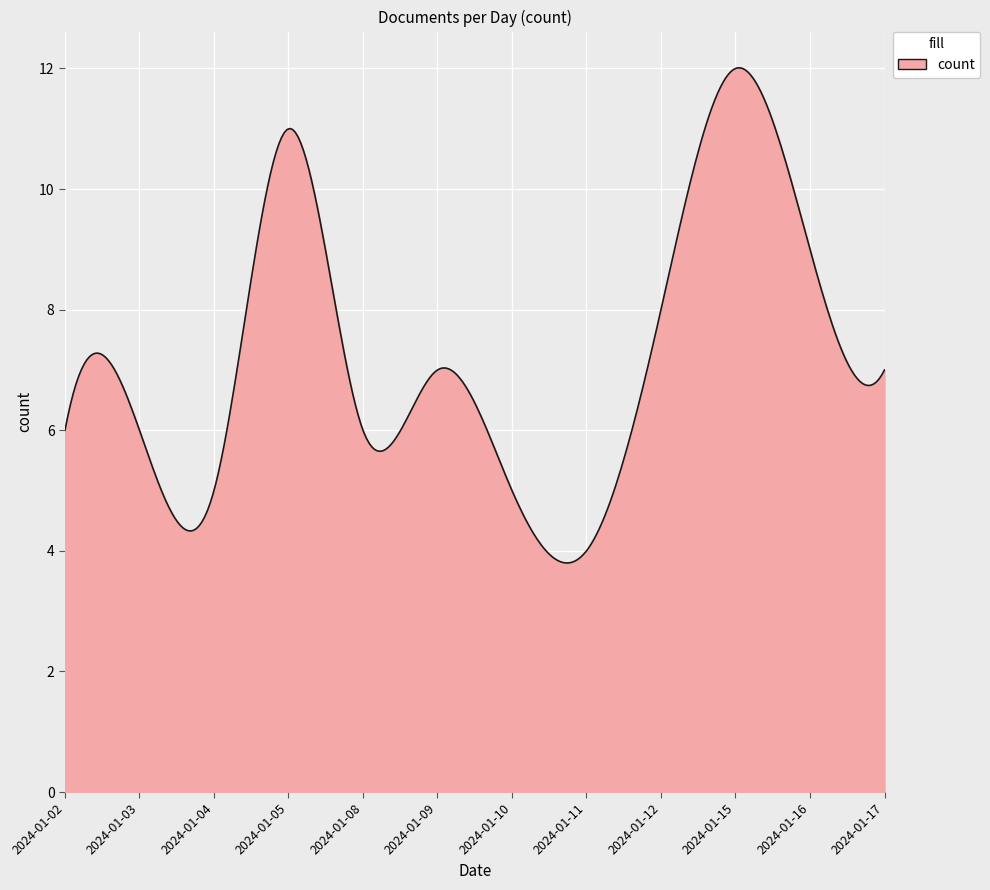

What is the difference between the maximum and minimum values?

8.2